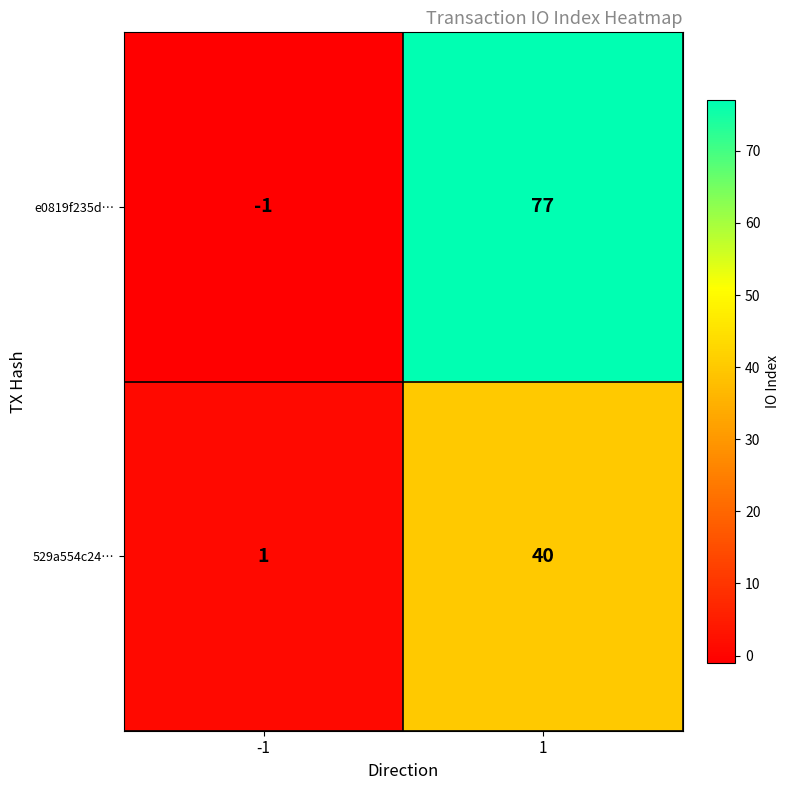

What is the total value across all series at 1?

117